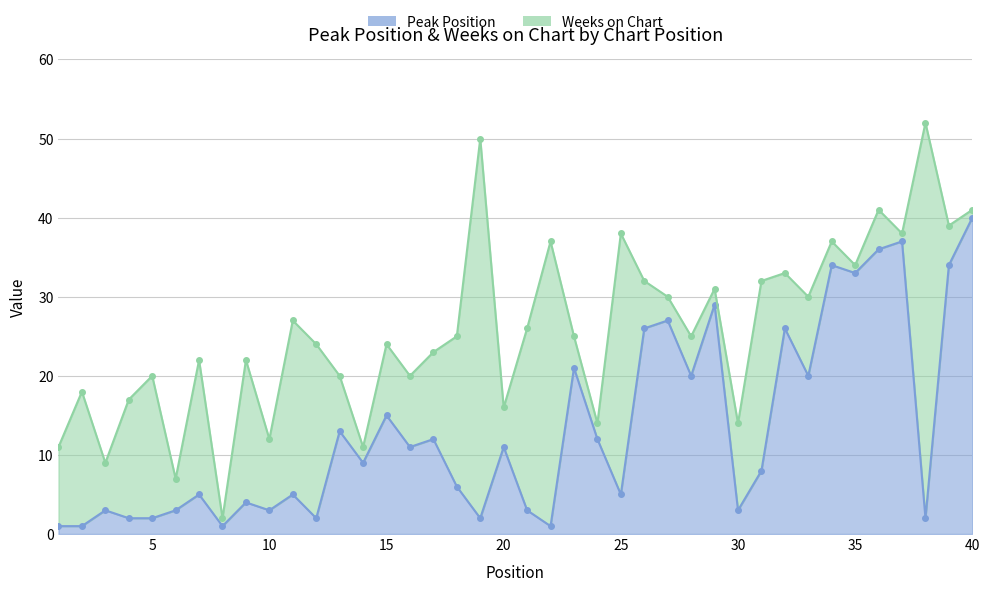

Where does the data first go above 9?

13